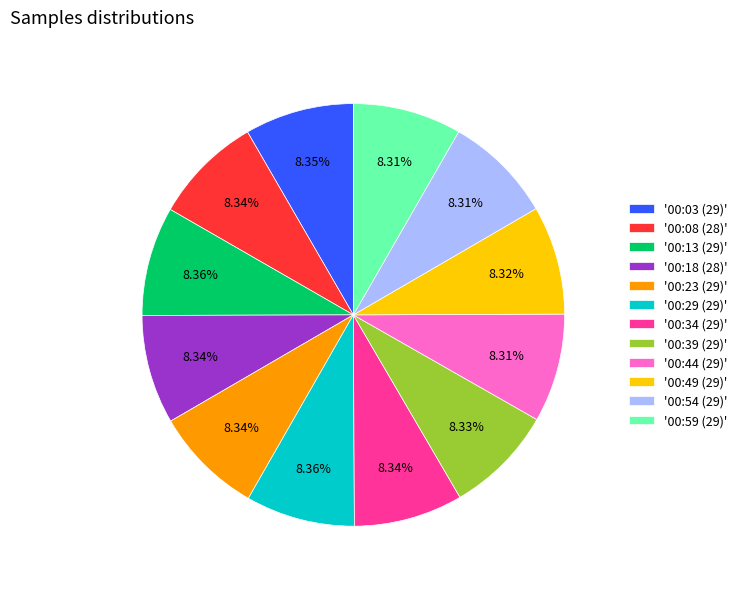

Combined, do '00:39 (29)' and '00:49 (29)' account for over 50%?

No